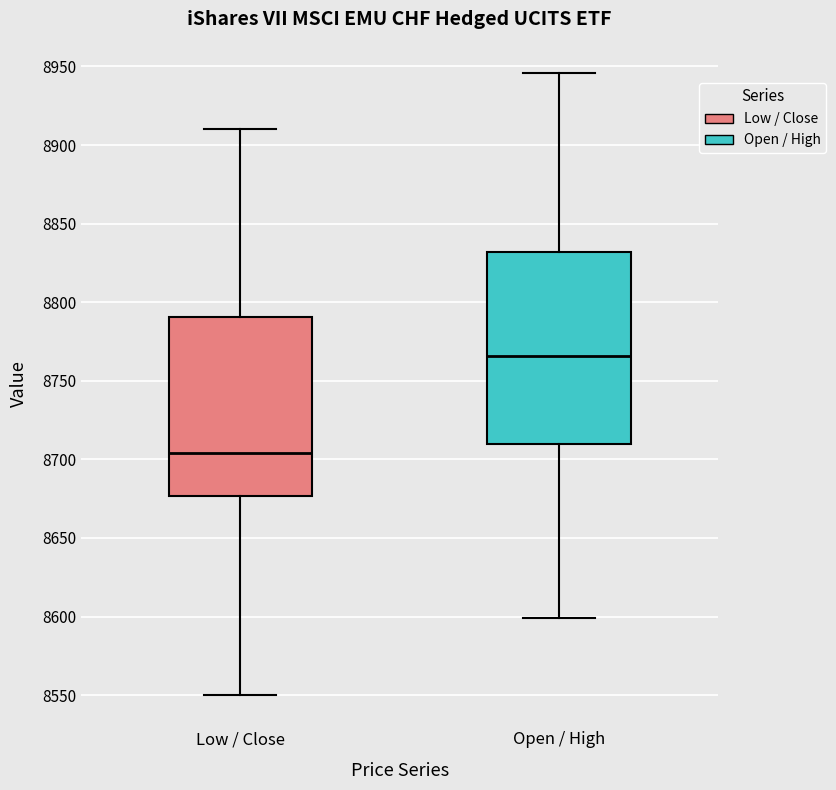

Reading left to right, transcribe this box plot: for each box, give where its median line is, the range the box spans, and where its two whiskers end, as read against the y-axis. The values are not printed on the chart, so give them approximately, as read against the axis.

Low / Close: median 8705, box 8675 to 8790, whiskers 8550 to 8910
Open / High: median 8765, box 8710 to 8830, whiskers 8600 to 8945